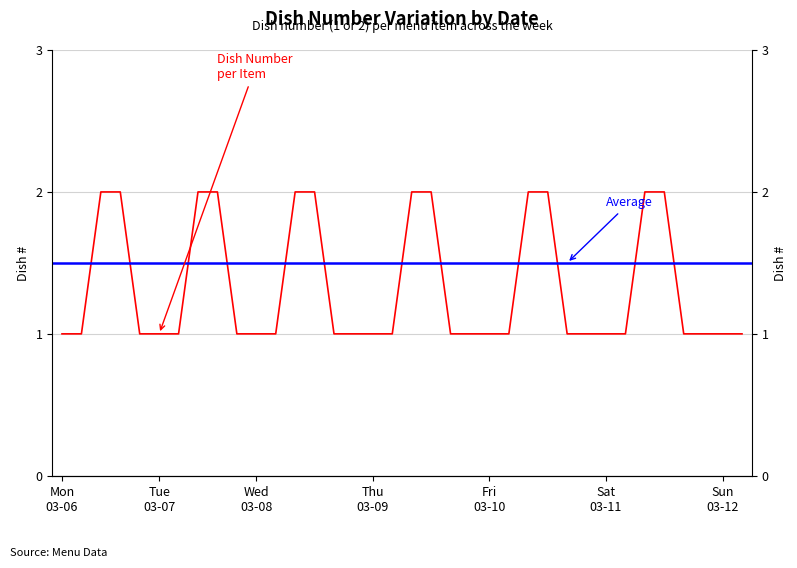

What is the value of the 25th point from the left?

1